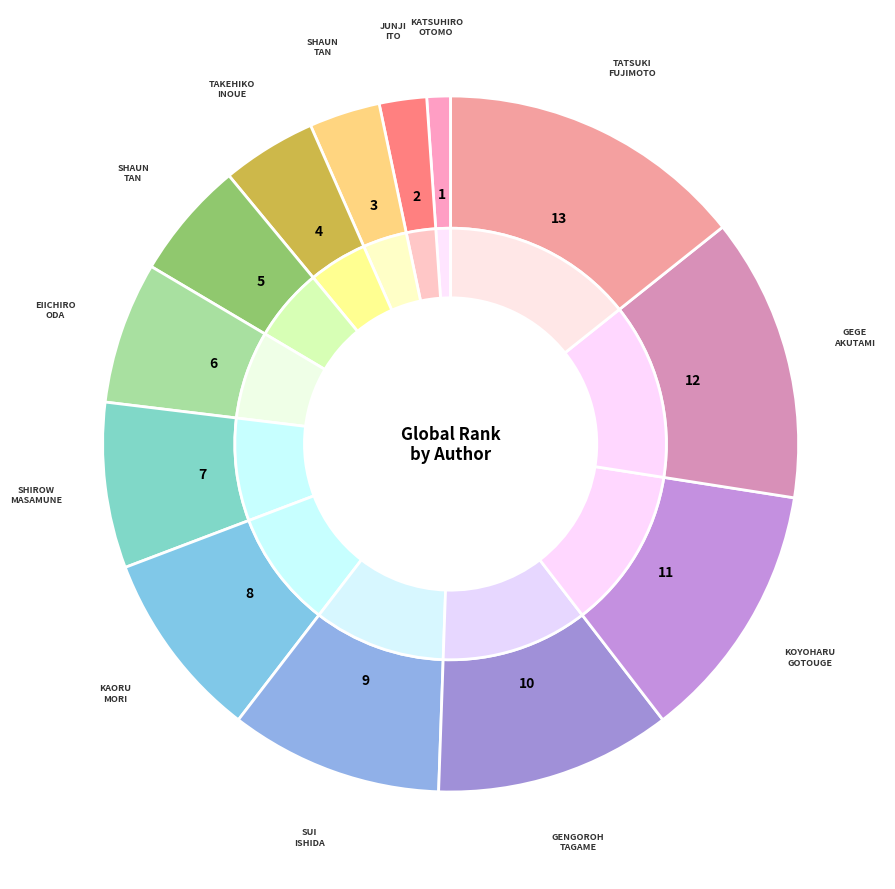

Count the number of slices in the pie.

13